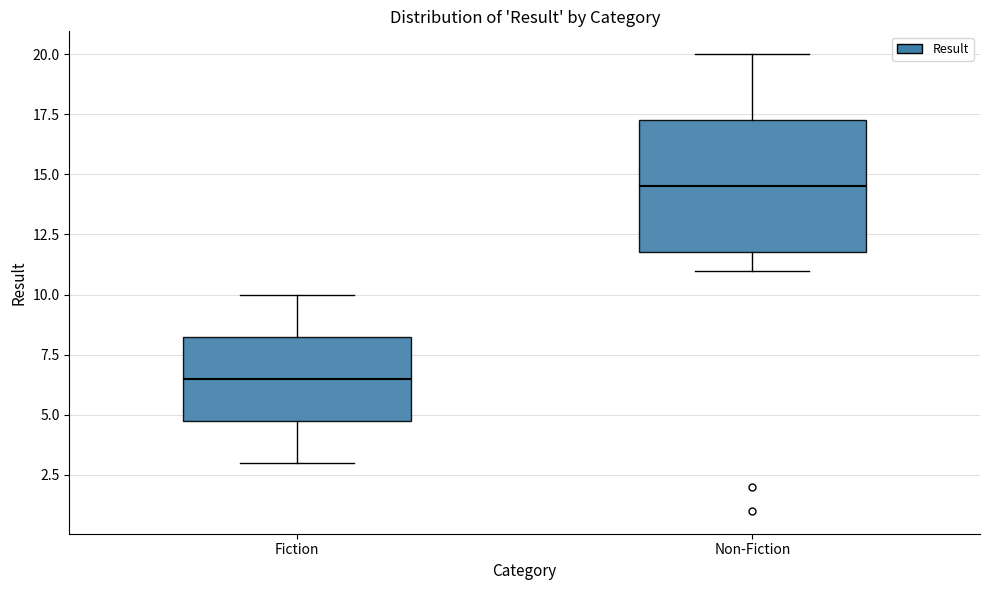

Reading left to right, transcribe this box plot: for each box, give where its median line is, the range the box spans, and where its two whiskers end, as read against the y-axis. The values are not printed on the chart, so give them approximately, as read against the axis.

Fiction: median 6.5, box 5.0 to 8.5, whiskers 3.0 to 10.0
Non-Fiction: median 14.5, box 12.0 to 17.5, whiskers 11.0 to 20.0